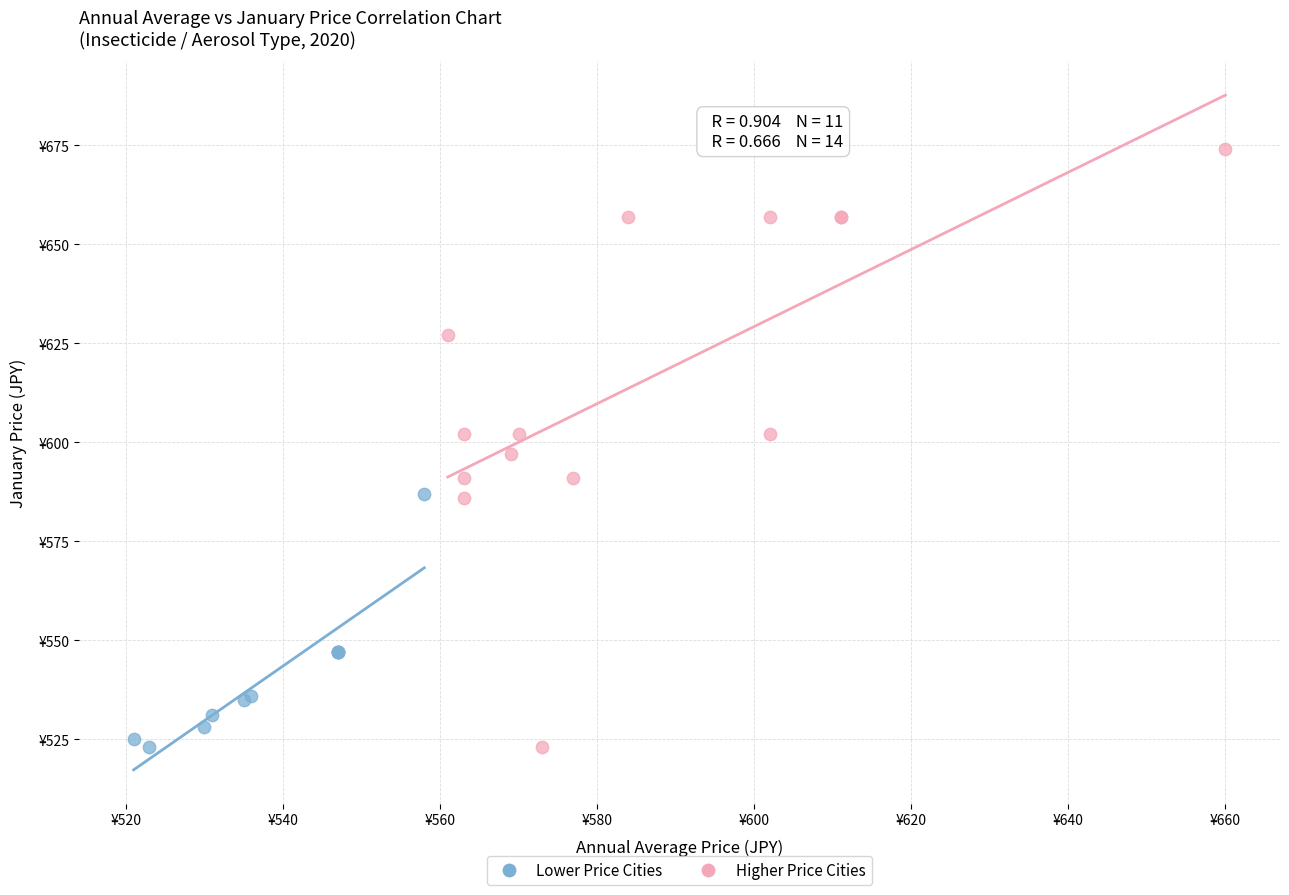

Which series contains the highest Y value?

Higher Price Cities